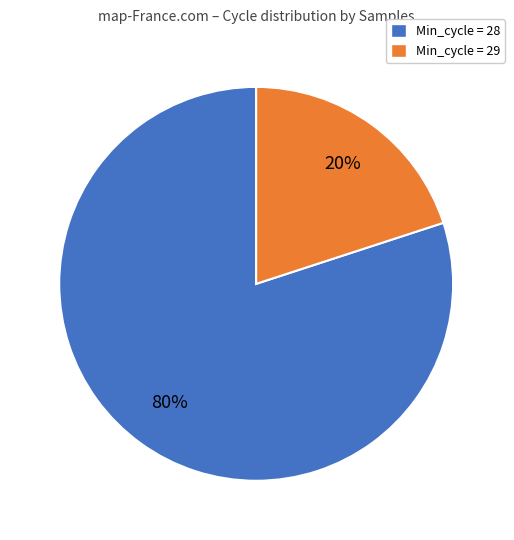

To the nearest percent, what is the average slice percentage?

50%